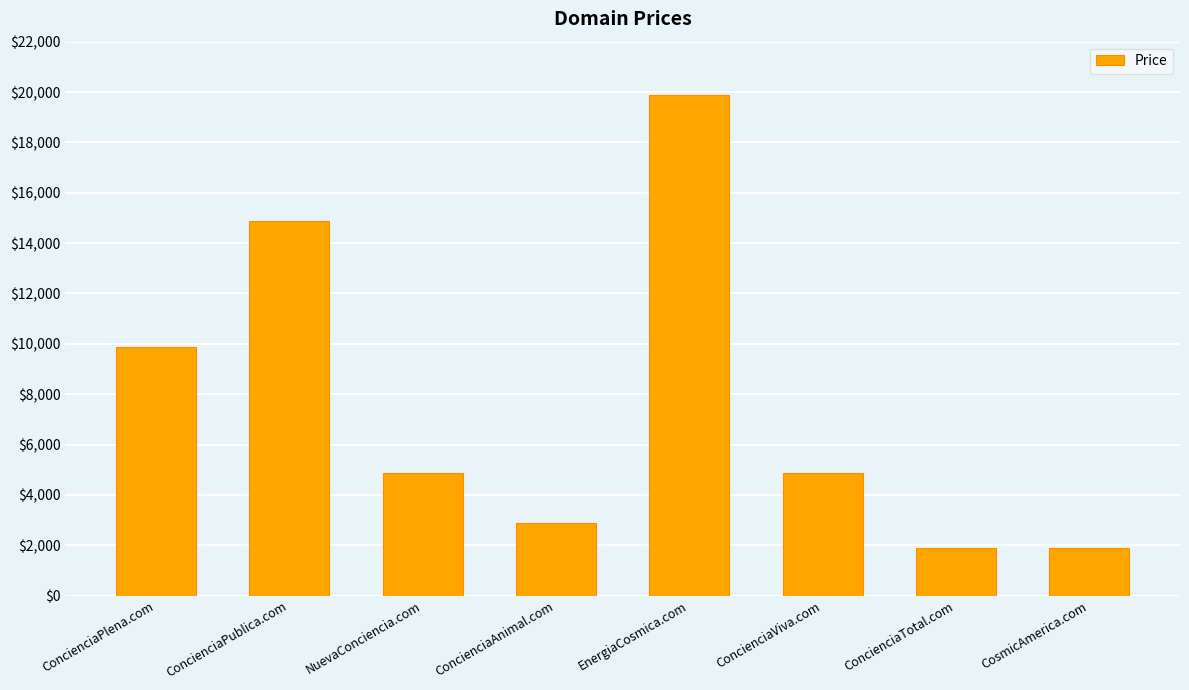

Does the chart contain stacked bars?

No